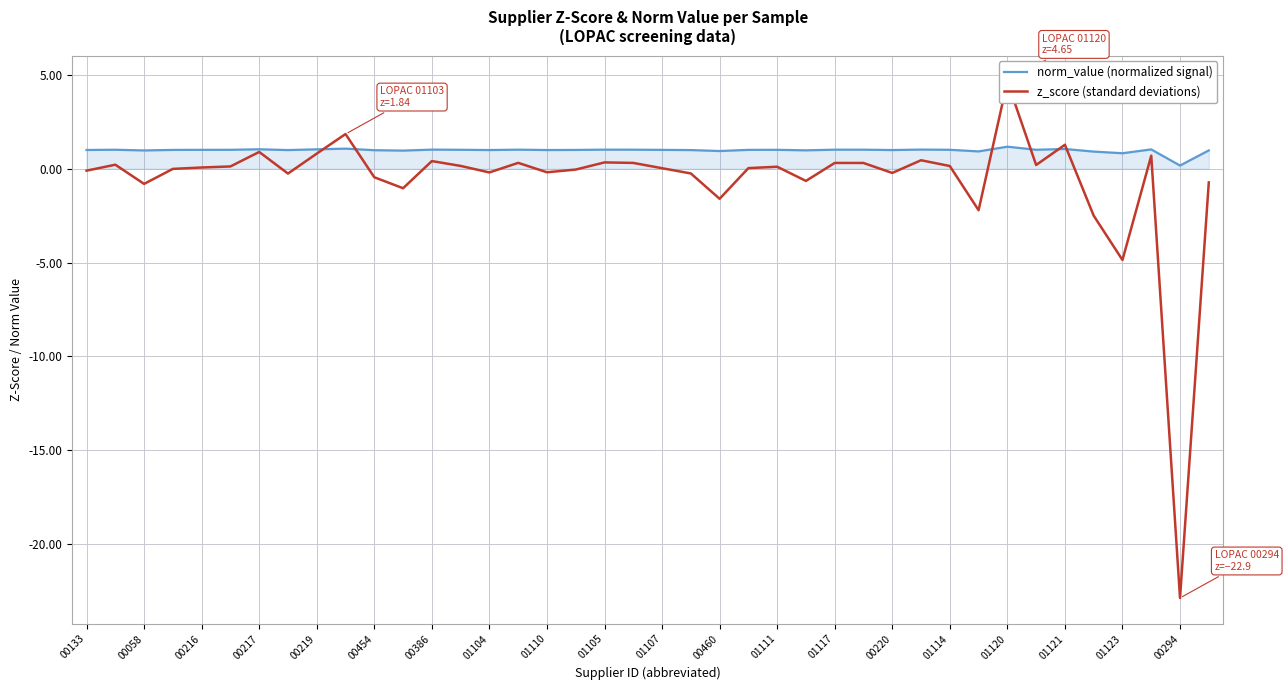

What is the maximum value for norm_value (normalized signal)?

1.2